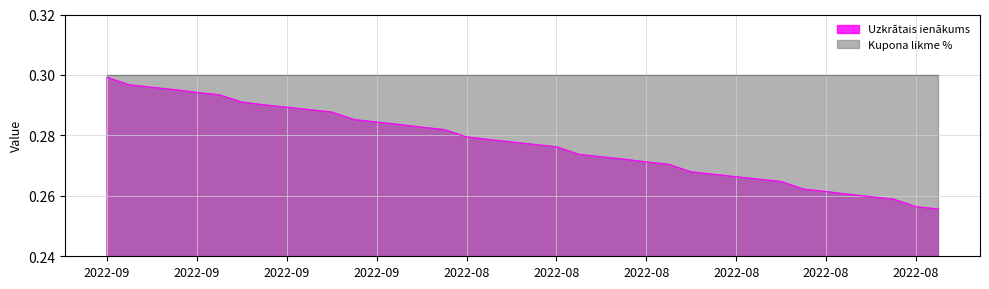

True or false: the data has more than 0 interior local peaks.

False